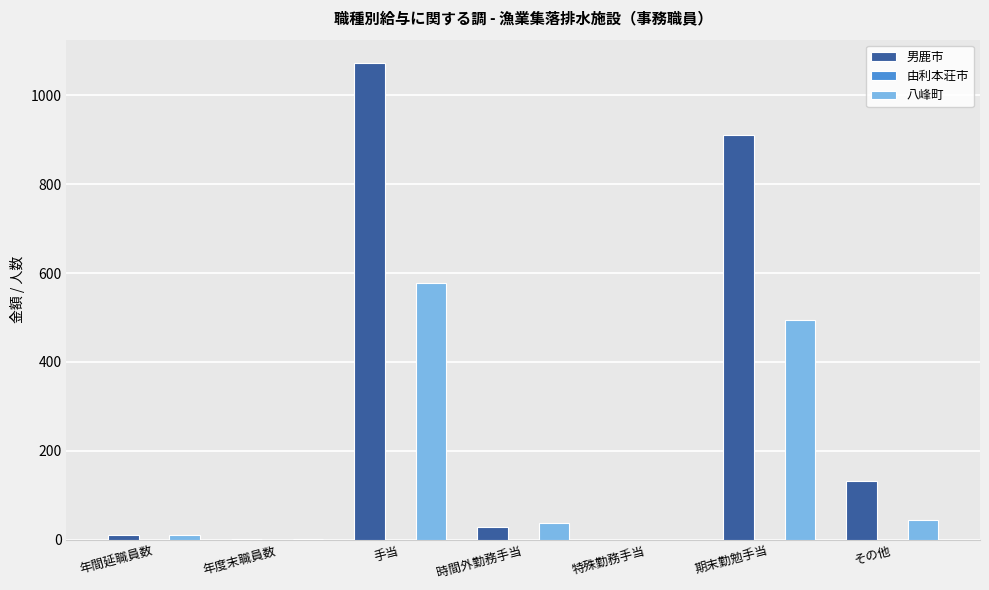

Which category has the highest value in the 八峰町 series?

手当